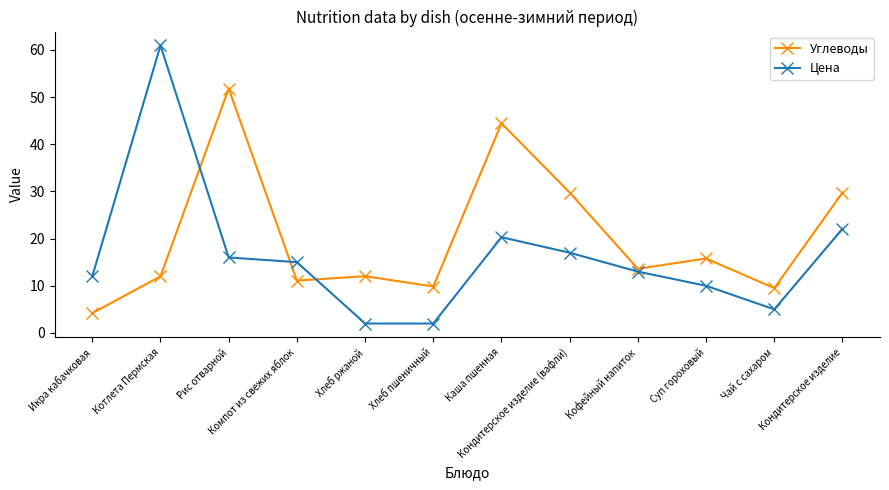

The Углеводы series shows 3.9 at Чай с сахаром. True or false?

False